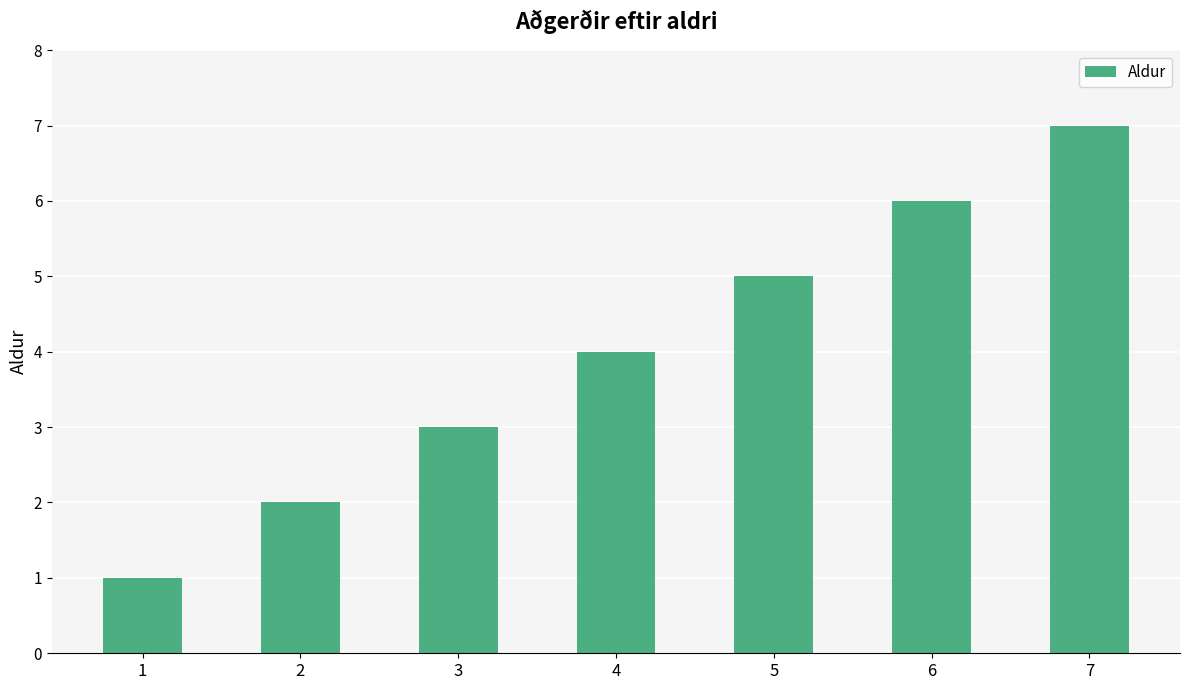

What is the approximate value at 7?

7